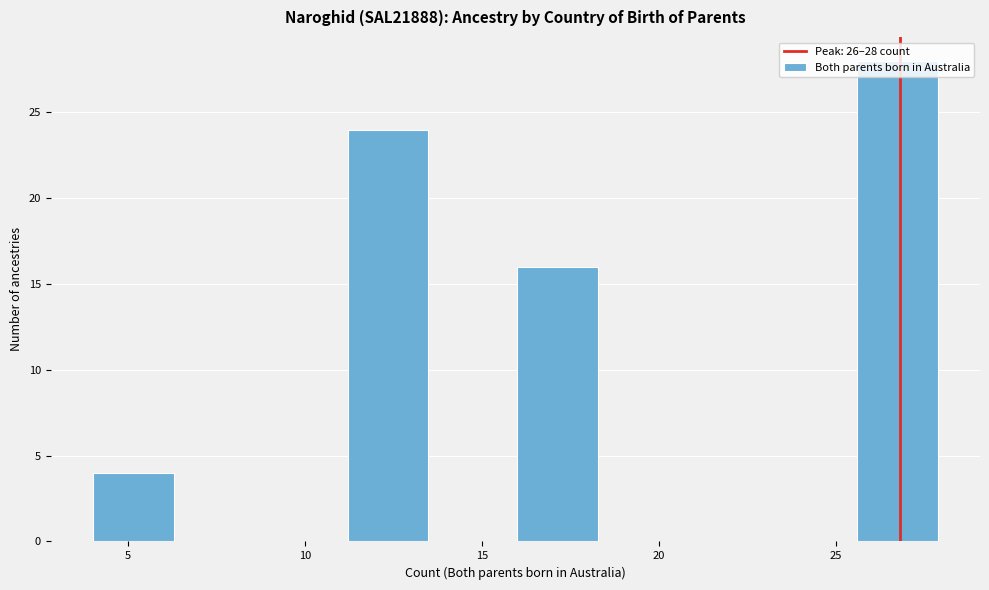

Over which range of the x-axis is the bar tallest?

25.6 to 28.0